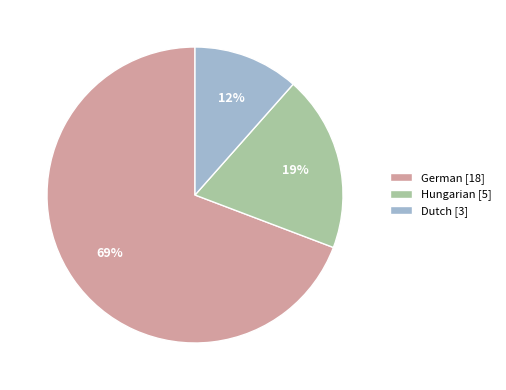

Which slice is the largest?

German